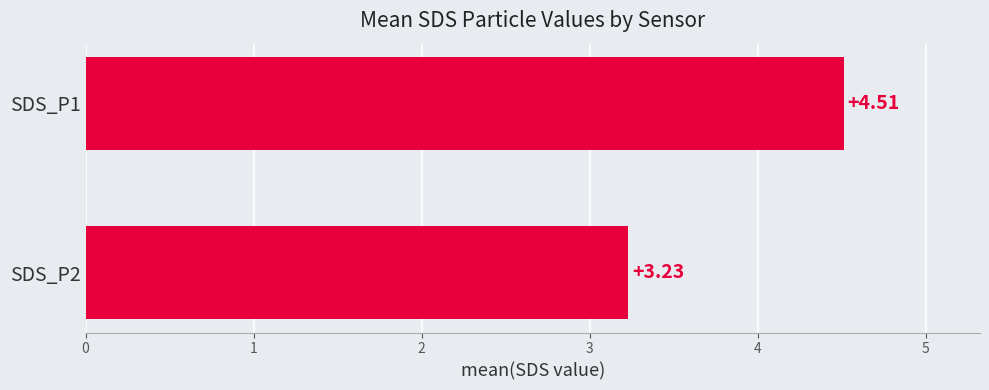

What is the sum of the values at SDS_P1 and SDS_P2?

7.7